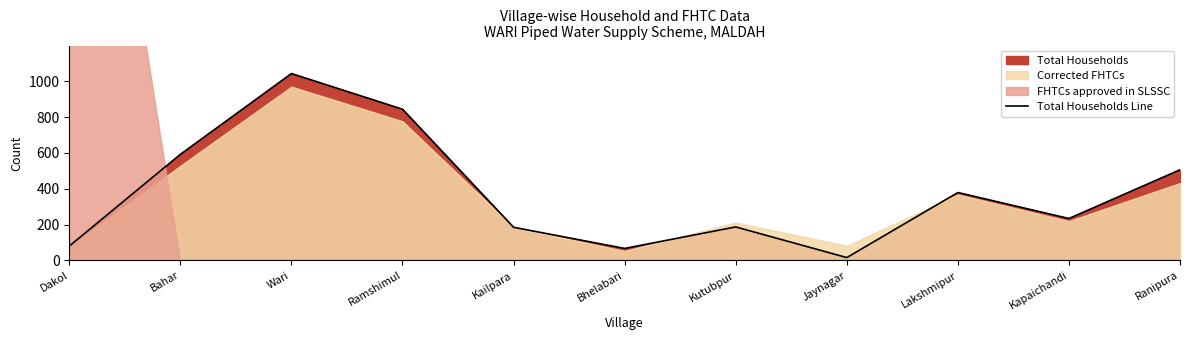

What is the value of the 11th point from the left?

506